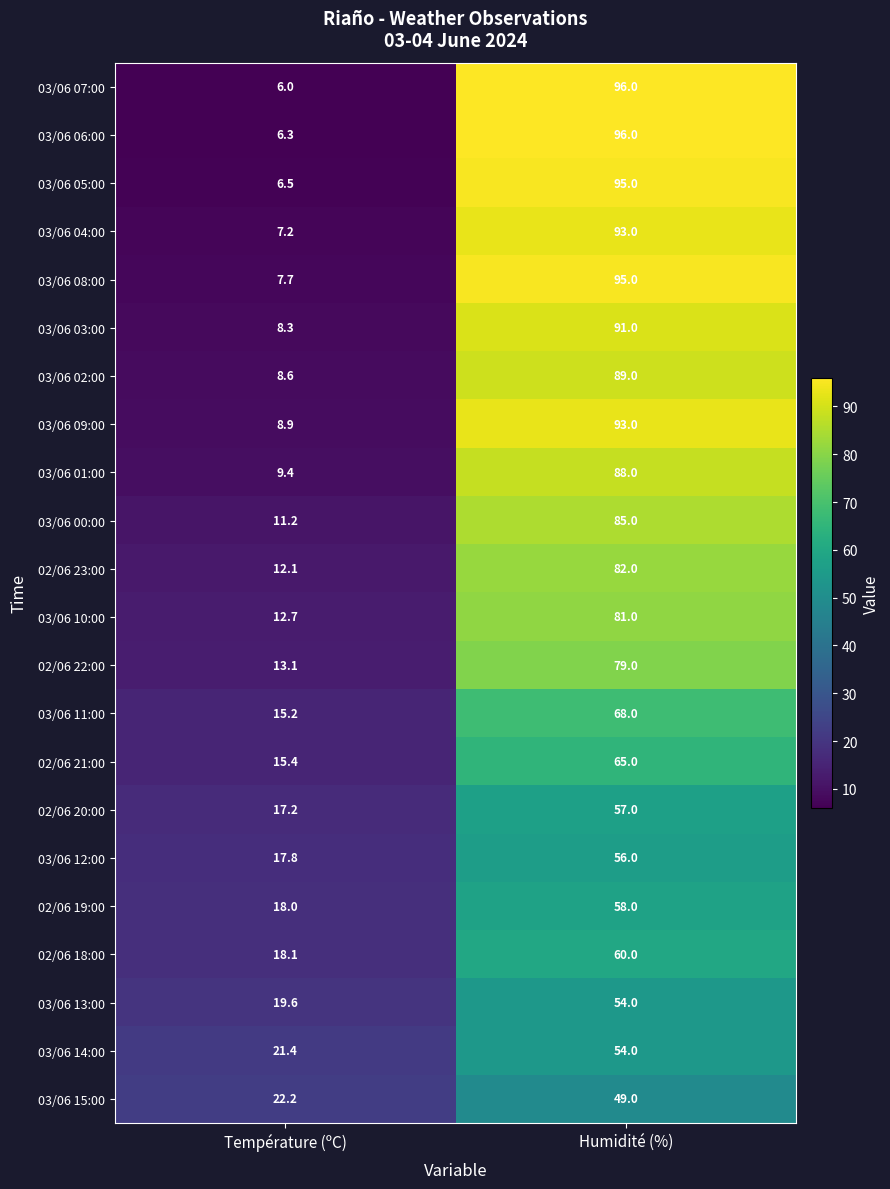

What is the difference between the 03/06 06:00 values at Humidité (%) and Température (ºC)?

89.7